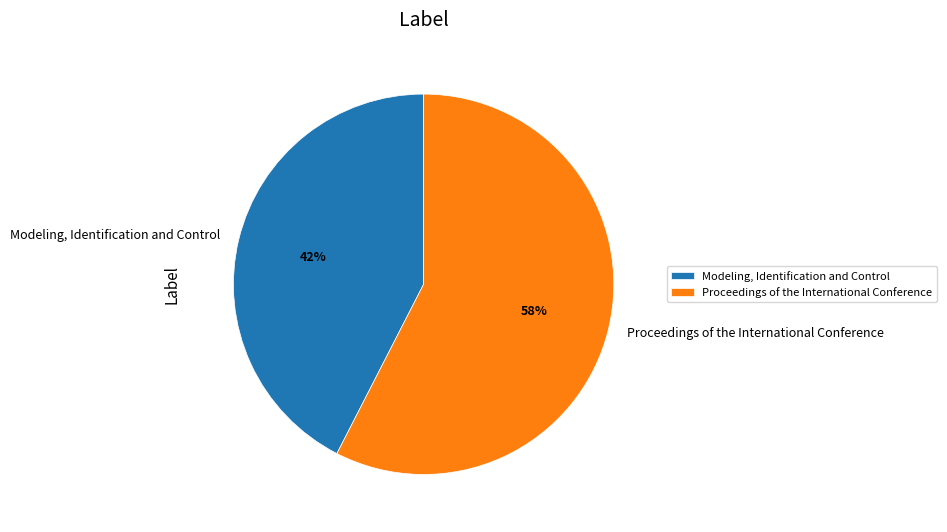

To the nearest percent, what is the combined percentage of Modeling, Identification and Control and Proceedings of the International Conference?

100%